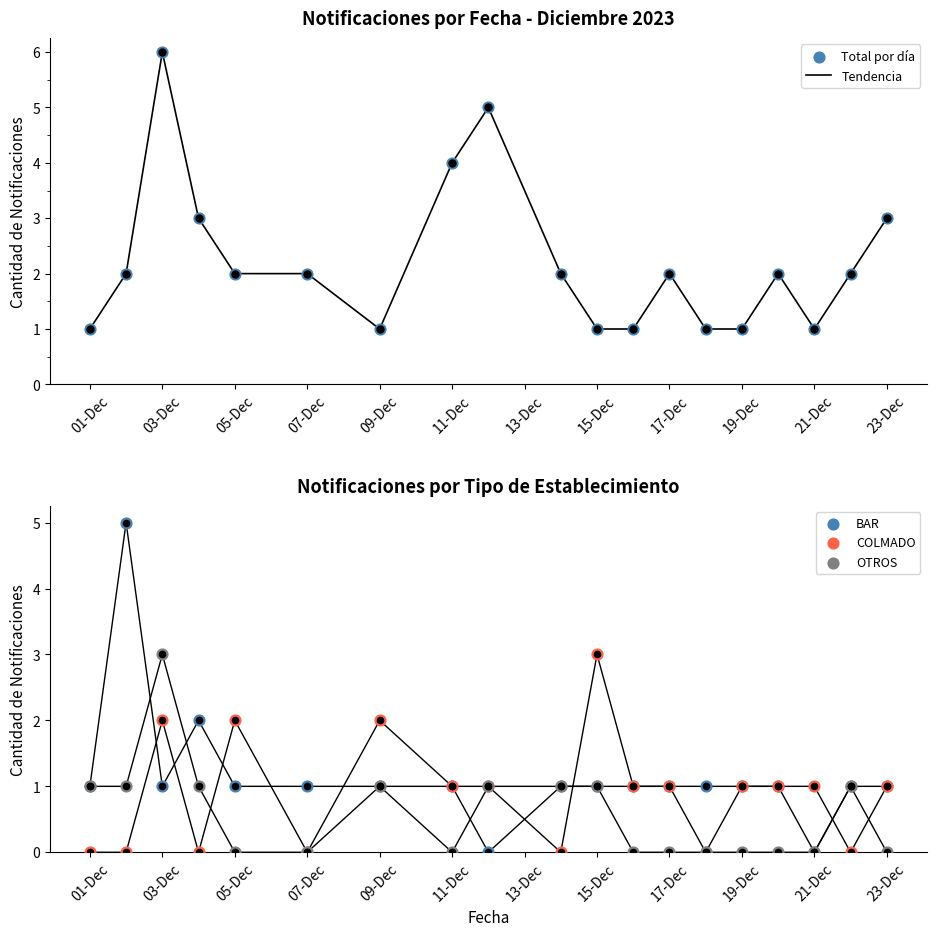

Which series has the widest spread of Y values?

Tendencia